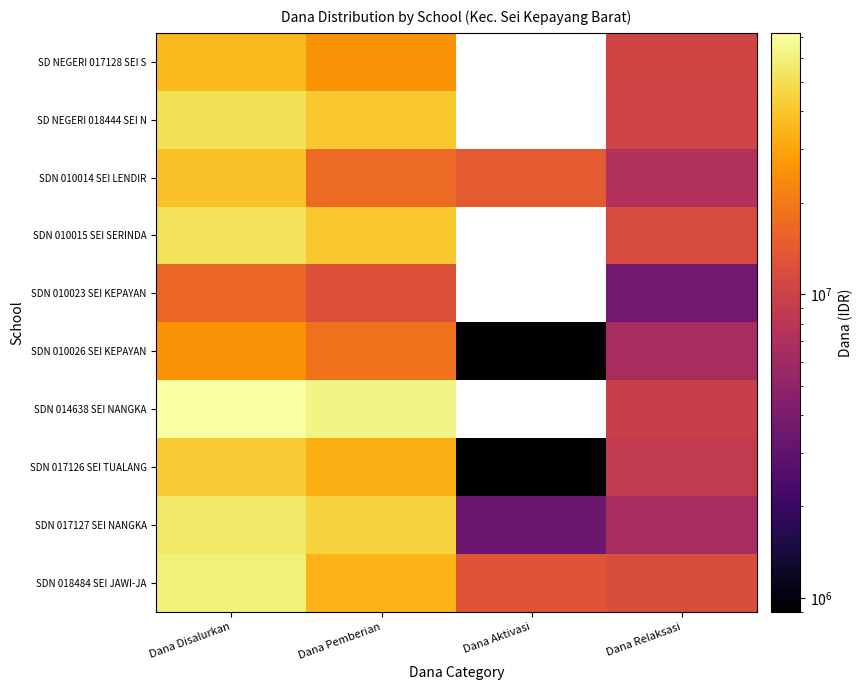

What is the minimum value shown in the chart?

900000.0